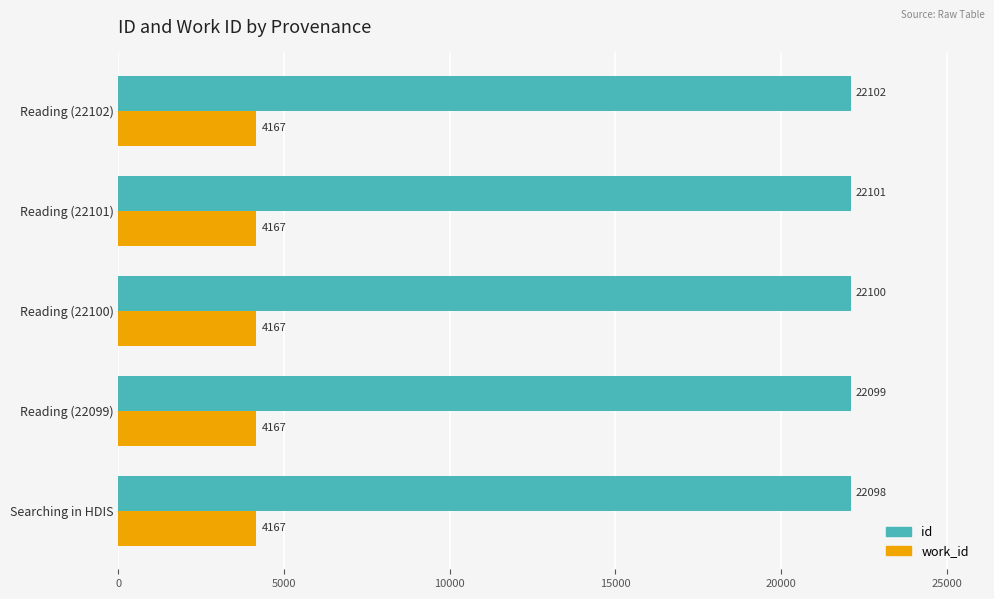

What is the difference between the highest and lowest values at Reading (22100)?

17933